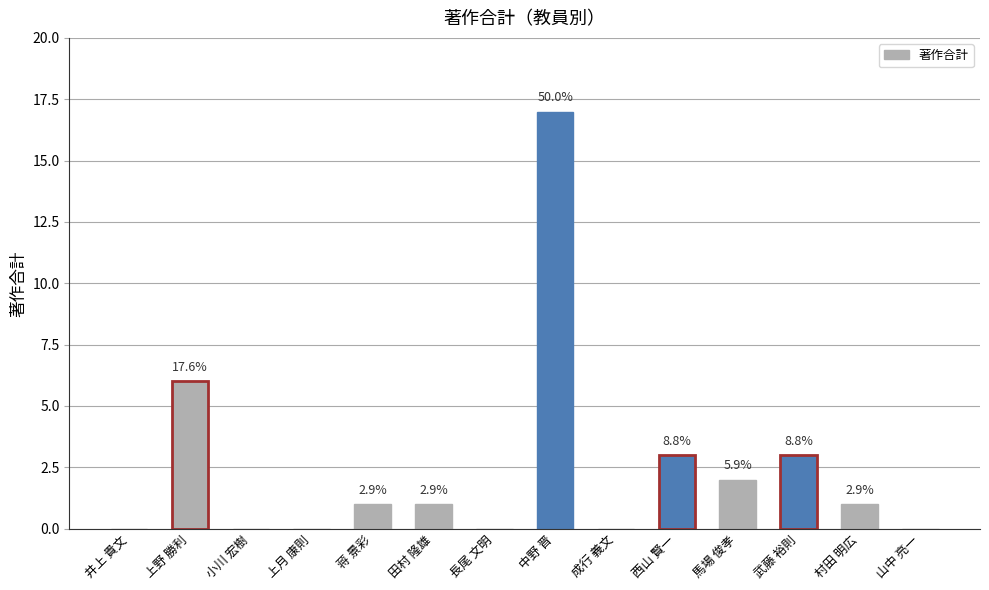

Are the bars horizontal?

No